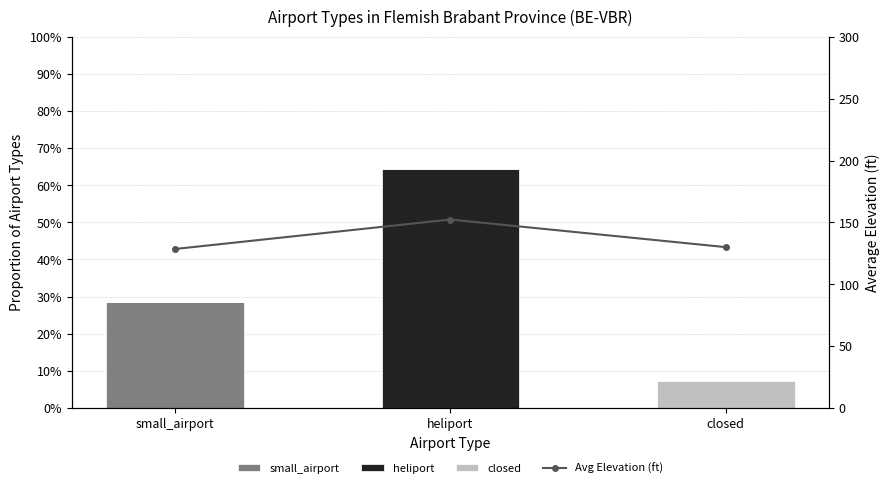

What position from the left is heliport?

2